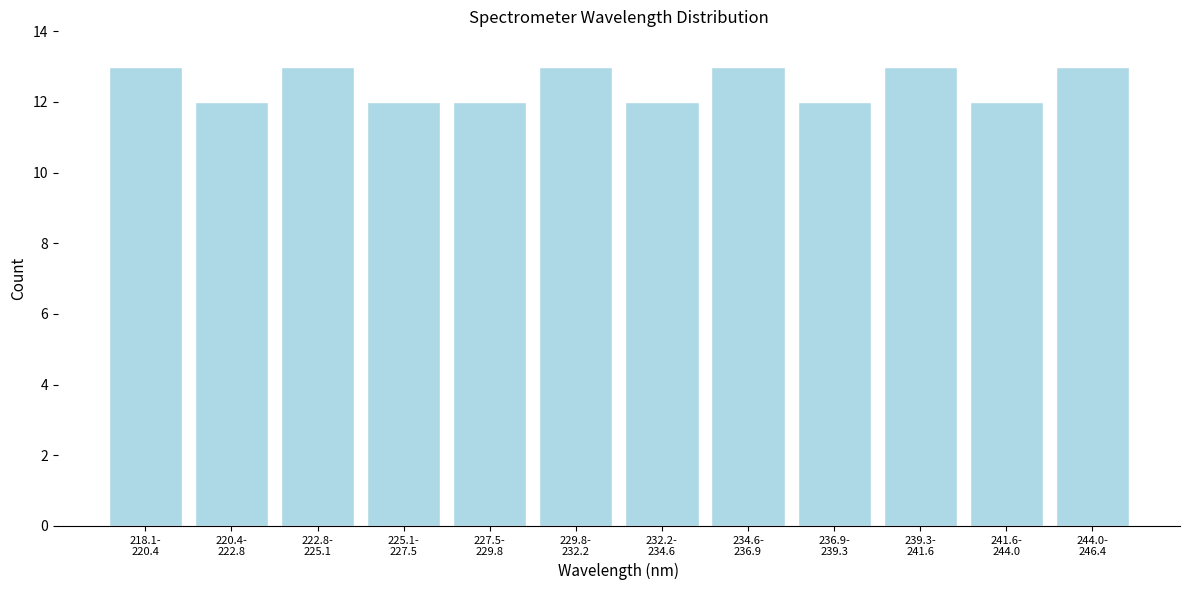

Reading right to left, transcribe all the data shown in this chart.

13	12	13	12	13	12	13	12	12	13	12	13